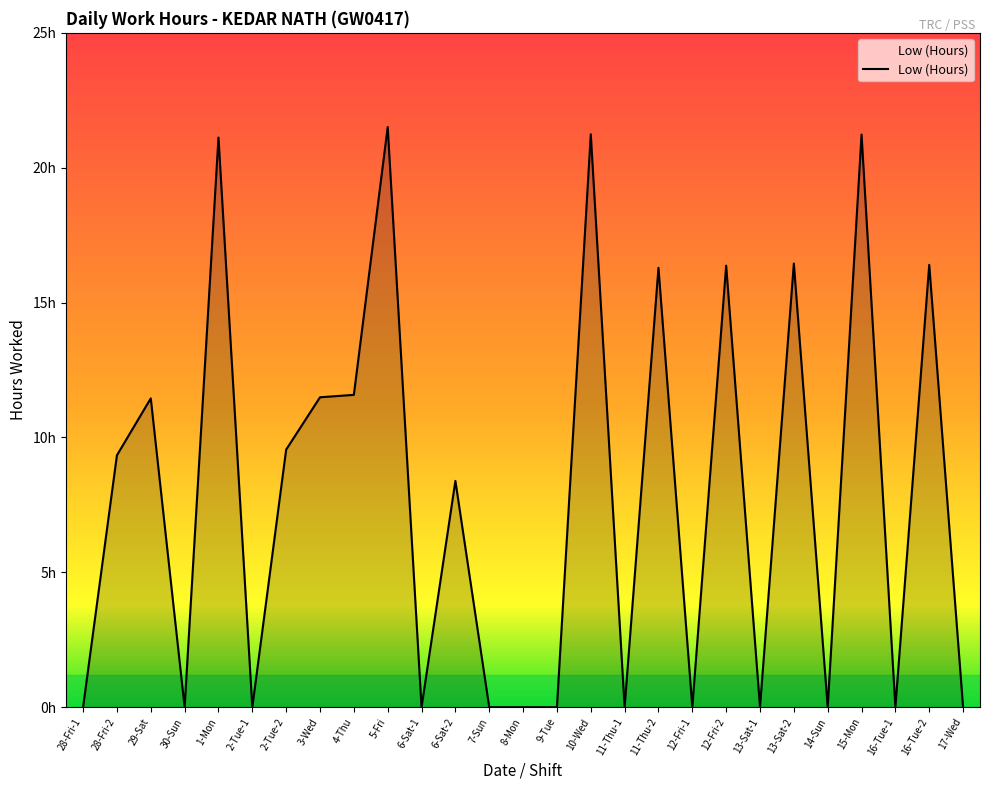

Does the chart have visible grid lines?

No